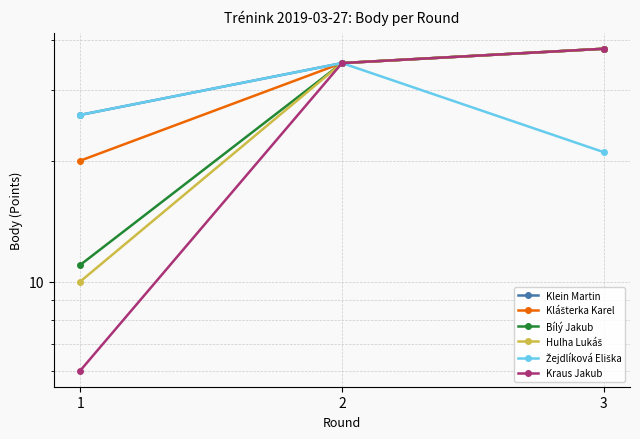

How many data points does each series have?

3